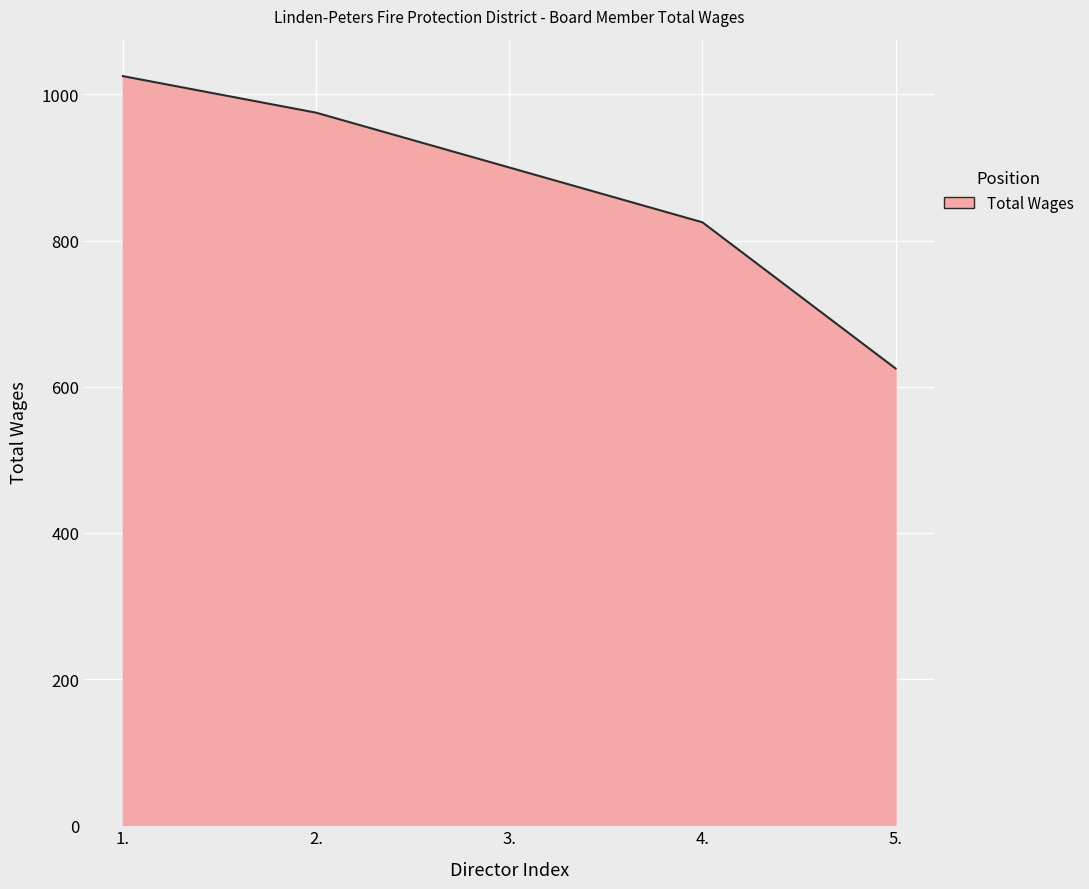

Is it true that the value at 4. is 825?

True